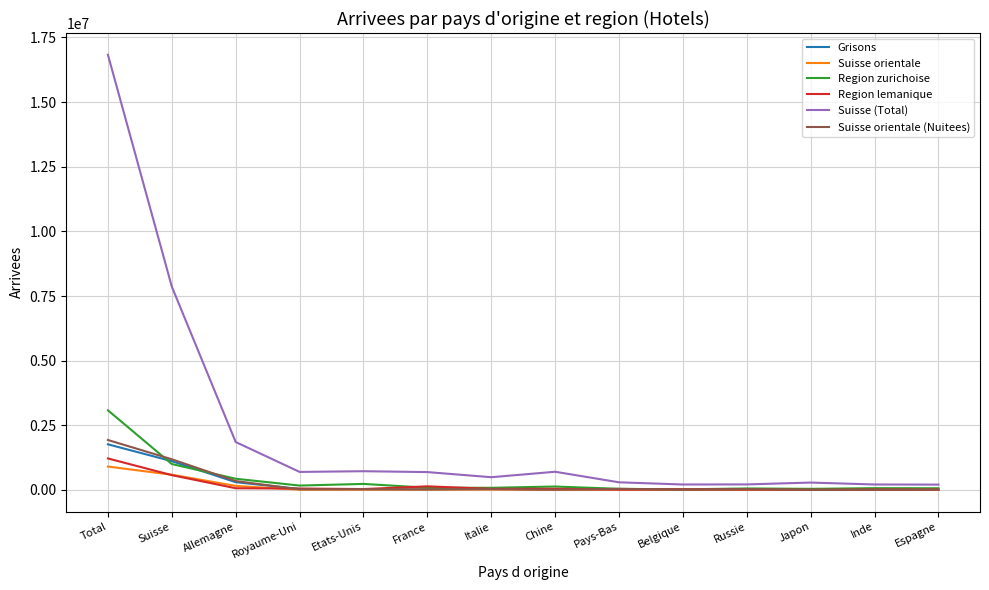

Is the value of Region zurichoise at Total greater than the value of Suisse (Total) at France?

Yes